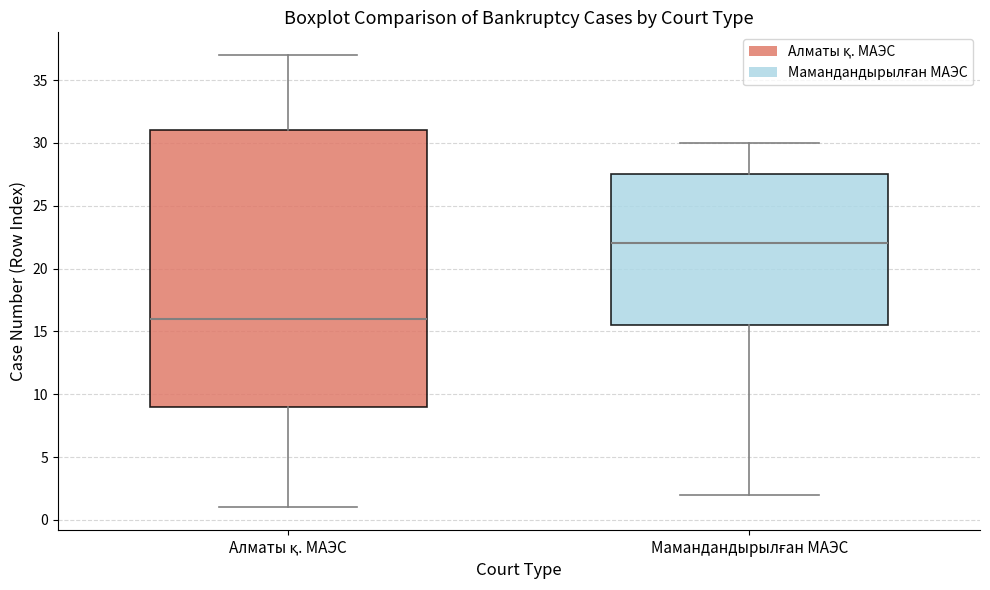

Reading left to right, read every box against the y-axis: the position of its median line, the range the box covers, and the ends of its whiskers. The values are not printed on the chart, so give them approximately, as read against the axis.

Алматы қ. МАЭС: median 16.0, box 9.0 to 31.0, whiskers 1.0 to 37.0
Мамандандырылған МАЭС: median 22.0, box 15.5 to 27.5, whiskers 2.0 to 30.0